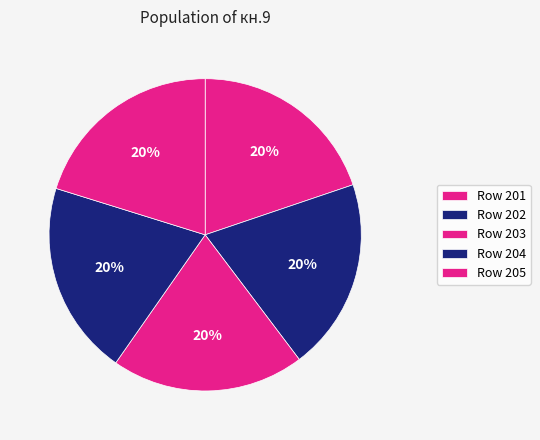

How many segments does this pie chart have?

5